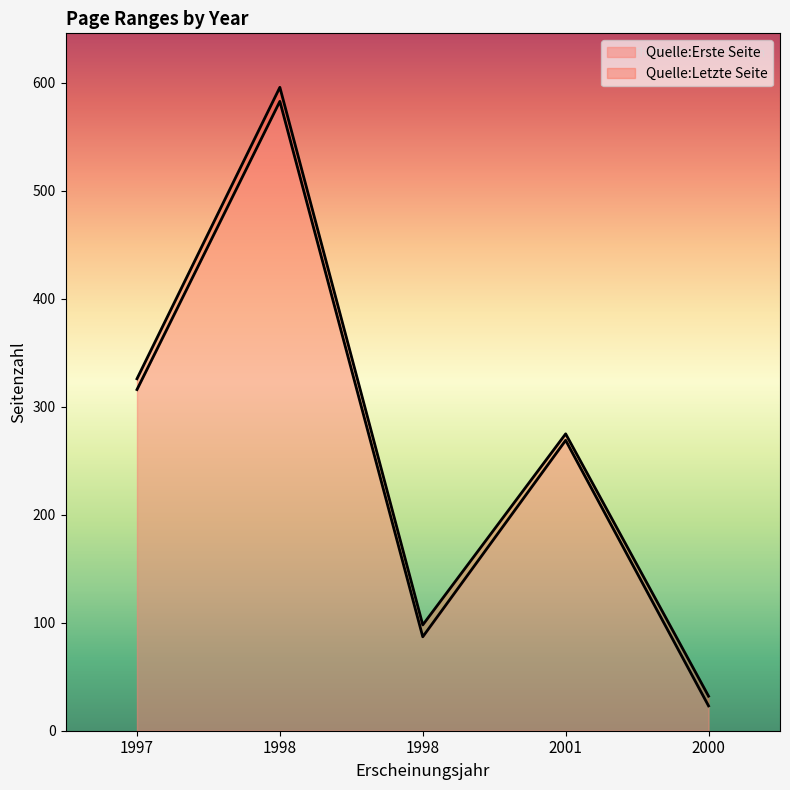

Which series has the largest total across all categories?

Quelle:Letzte Seite